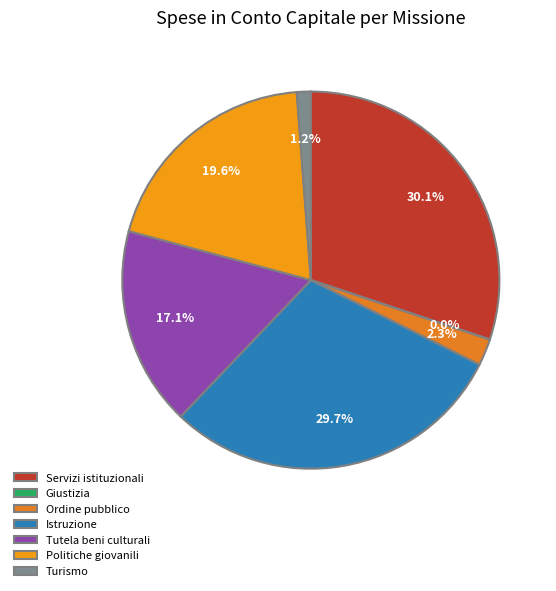

To the nearest percent, what is the difference between the Ordine pubblico and Politiche giovanili slice percentages?

17%